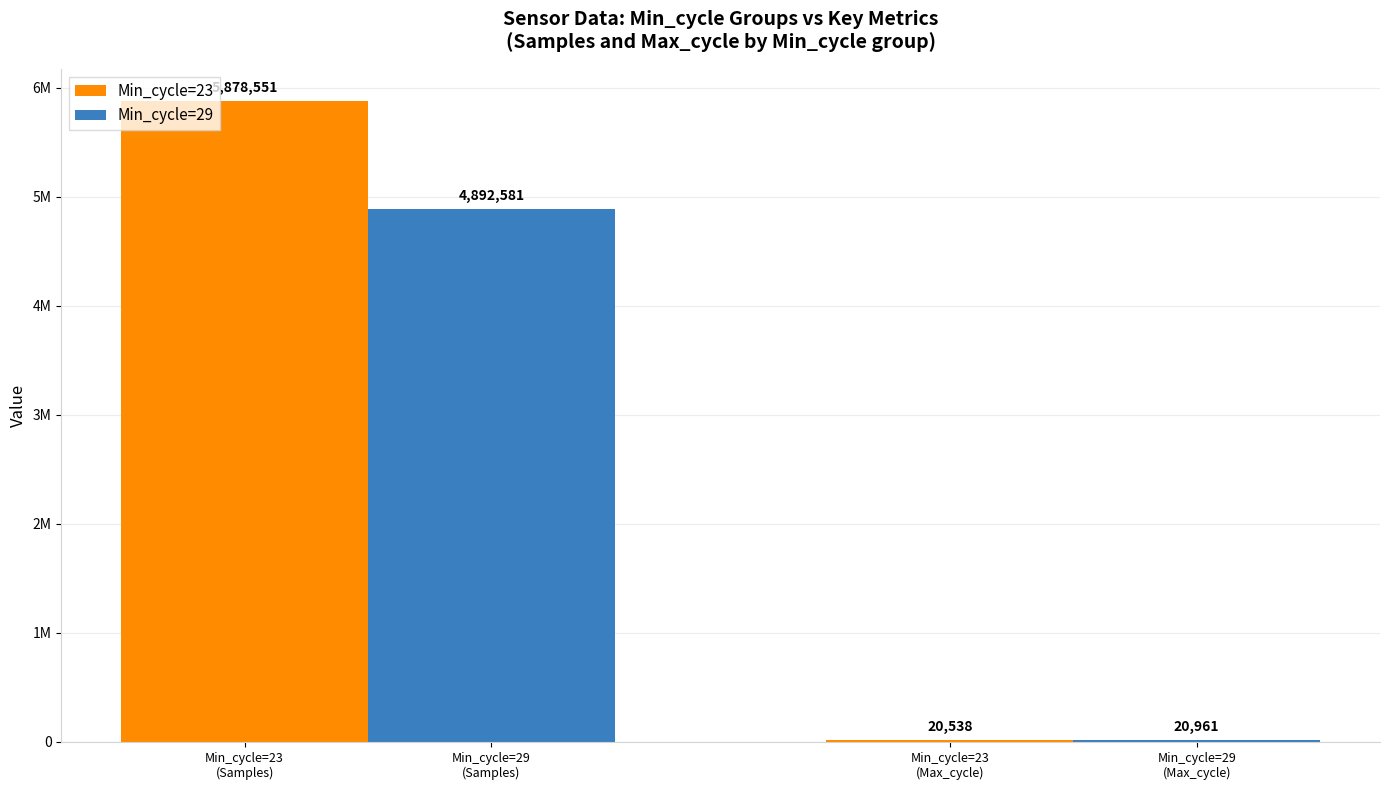

What are all the series names shown in the legend?

Min_cycle=23, Min_cycle=29